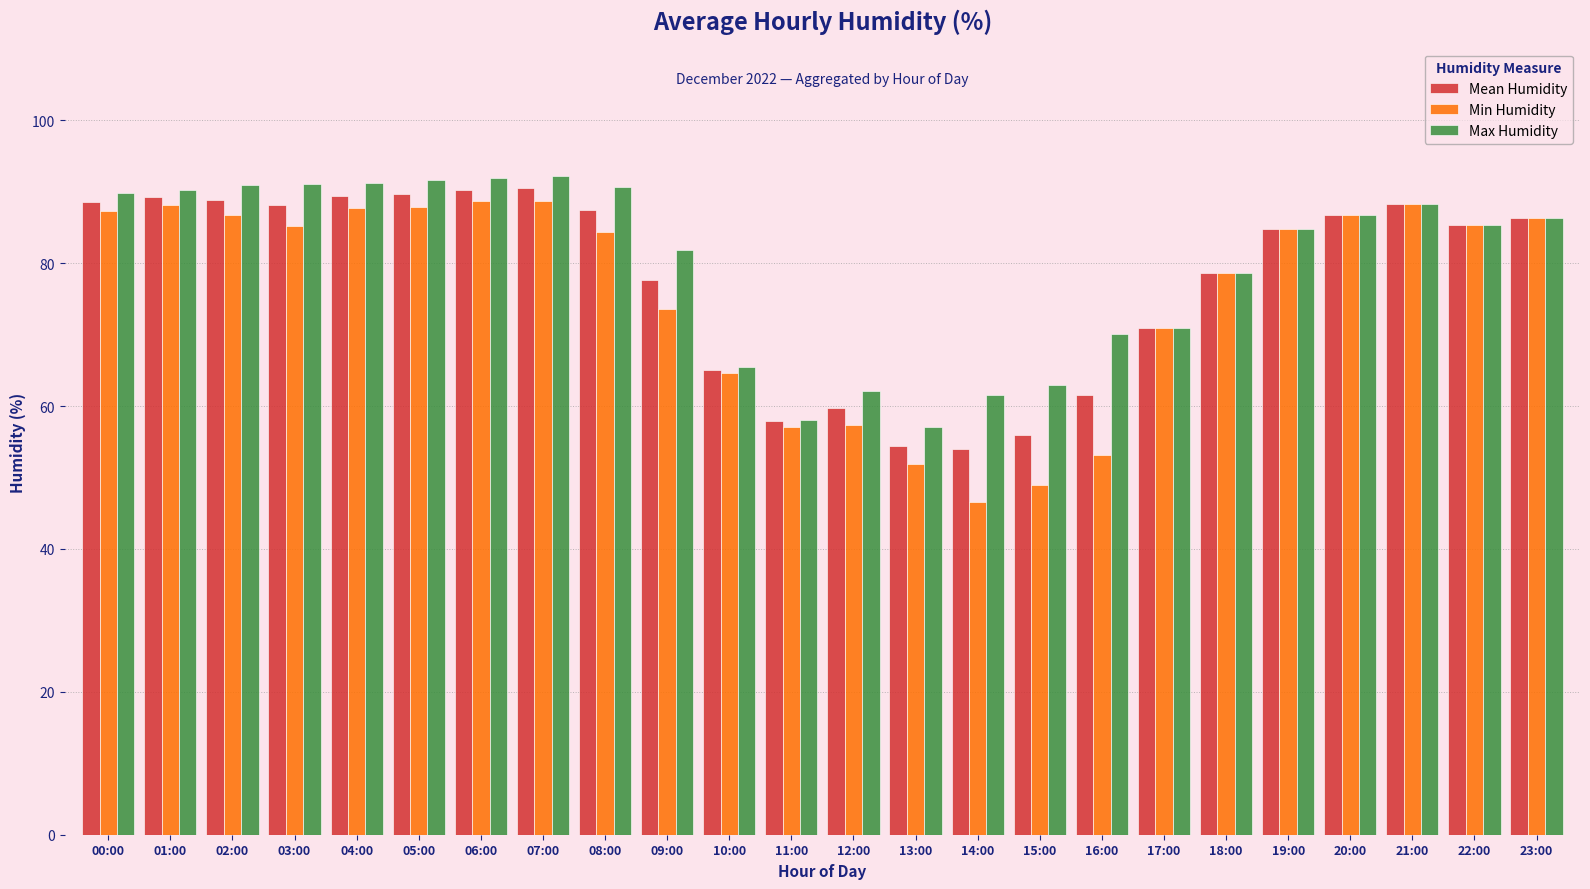

What is the average value of the Max Humidity series?

80.0